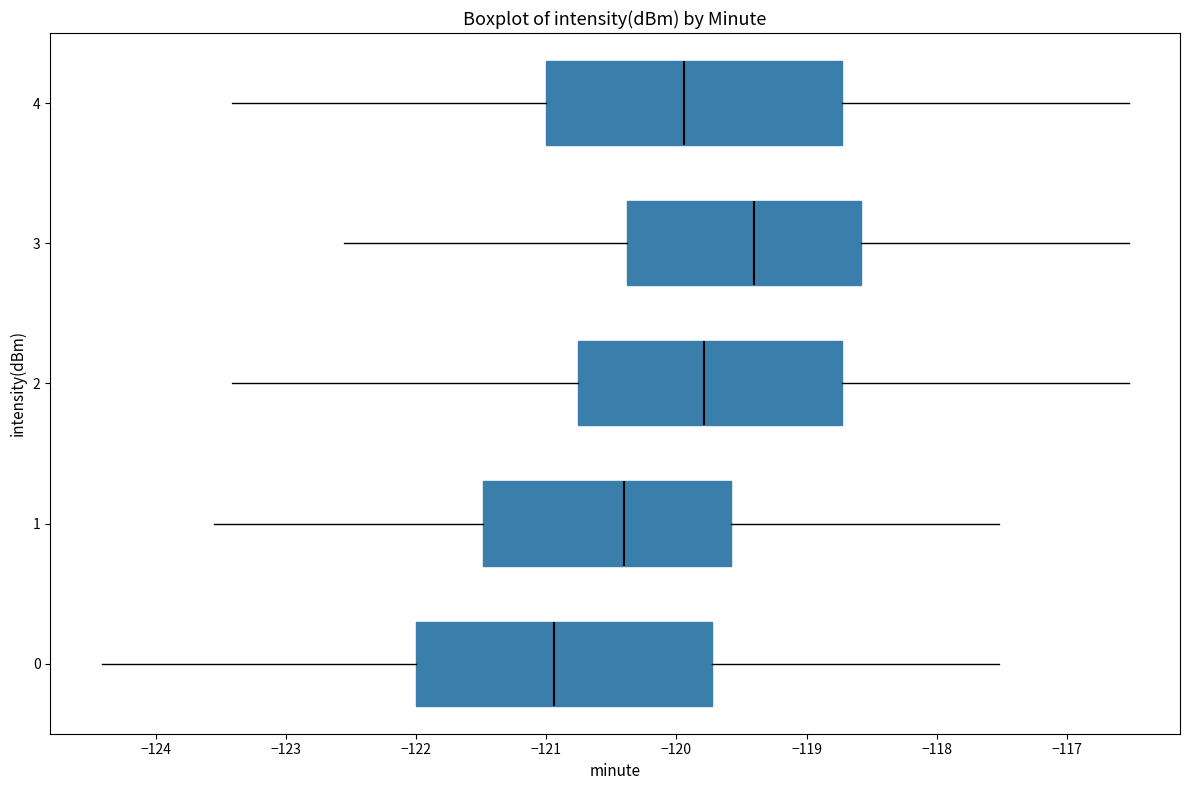

Reading bottom to top, read every box against the x-axis: the position of its median line, the range the box covers, and the ends of its whiskers. The values are not printed on the chart, so give them approximately, as read against the axis.

0: median -120.9, box -122.0 to -119.7, whiskers -124.4 to -117.5
1: median -120.4, box -121.5 to -119.6, whiskers -123.6 to -117.5
2: median -119.8, box -120.8 to -118.7, whiskers -123.4 to -116.5
3: median -119.4, box -120.4 to -118.6, whiskers -122.6 to -116.5
4: median -119.9, box -121.0 to -118.7, whiskers -123.4 to -116.5